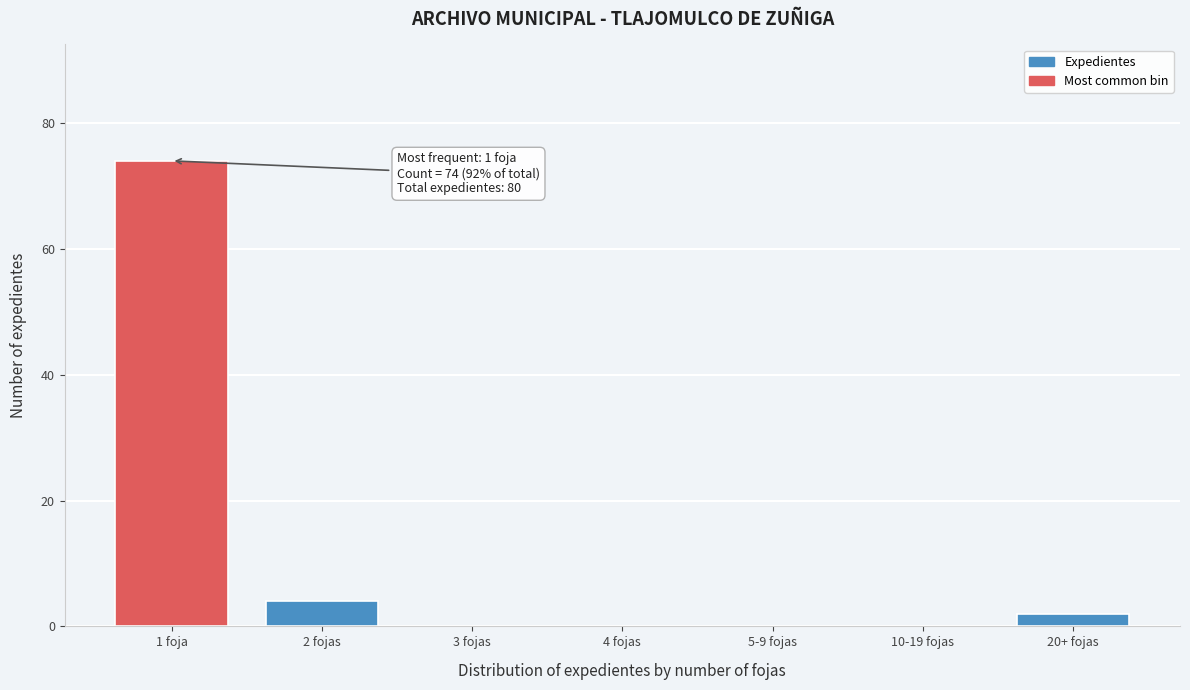

Reading right to left, extract all data points from this chart.

20+ fojas=2	10-19 fojas=0	5-9 fojas=0	4 fojas=0	3 fojas=0	2 fojas=4	1 foja=74